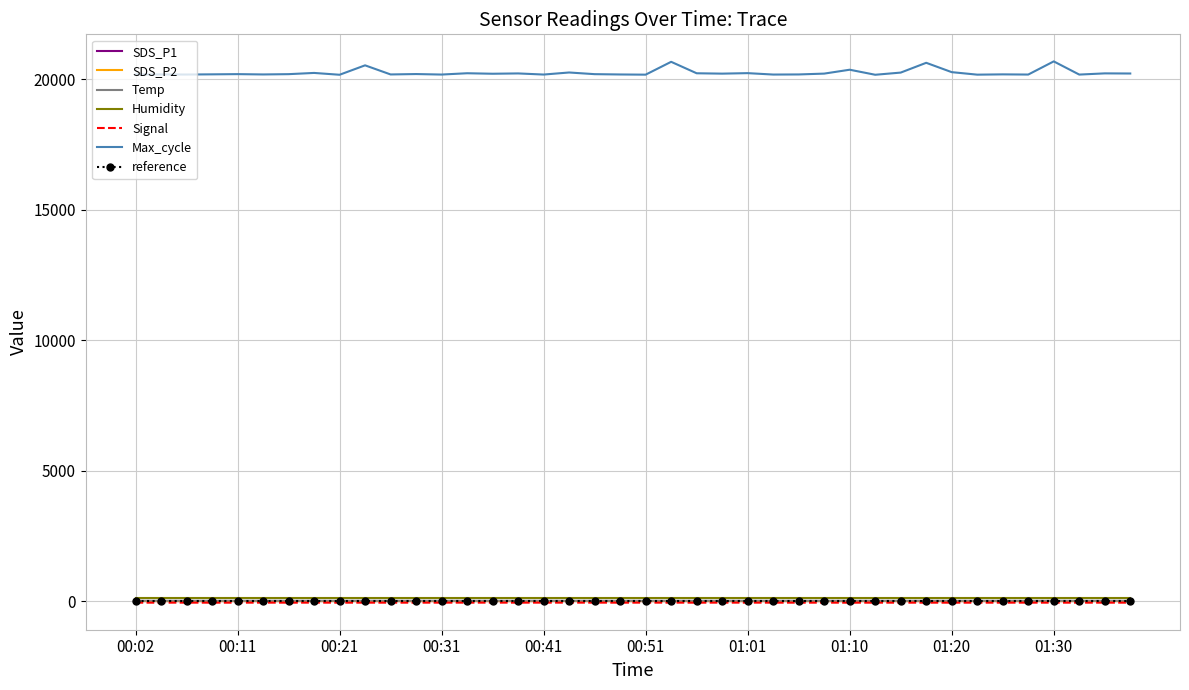

Which series has the widest spread of values?

Max_cycle